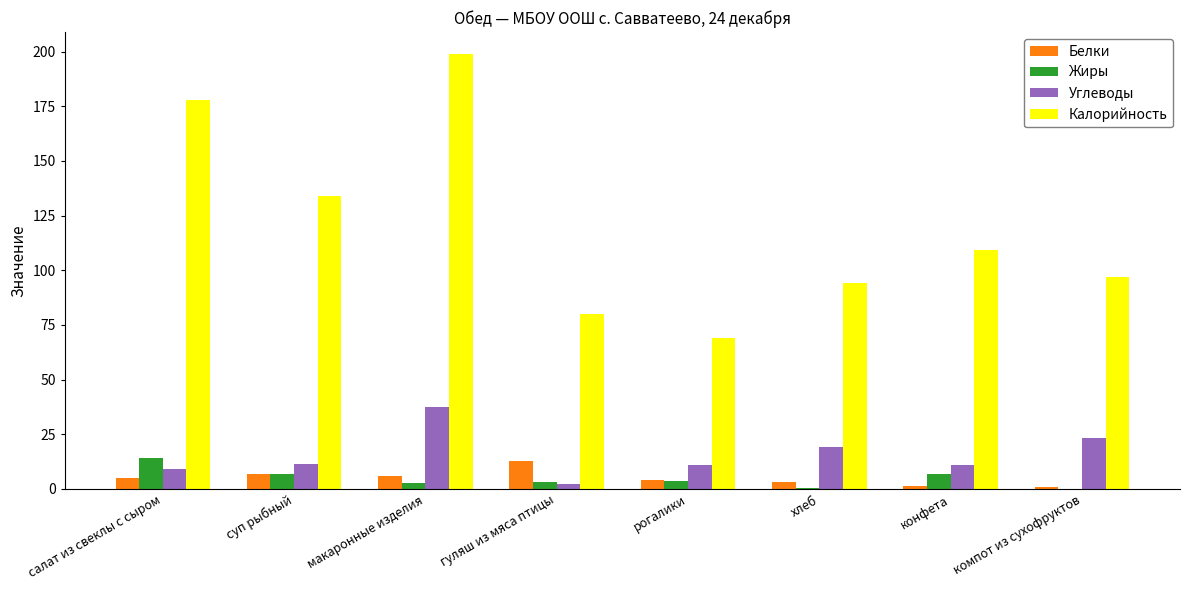

What value does the Белки series have at суп рыбный?

6.9